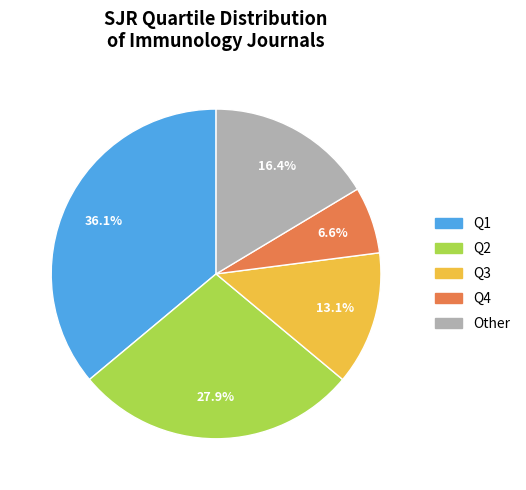

To the nearest percent, what portion does Q3 represent?

13%